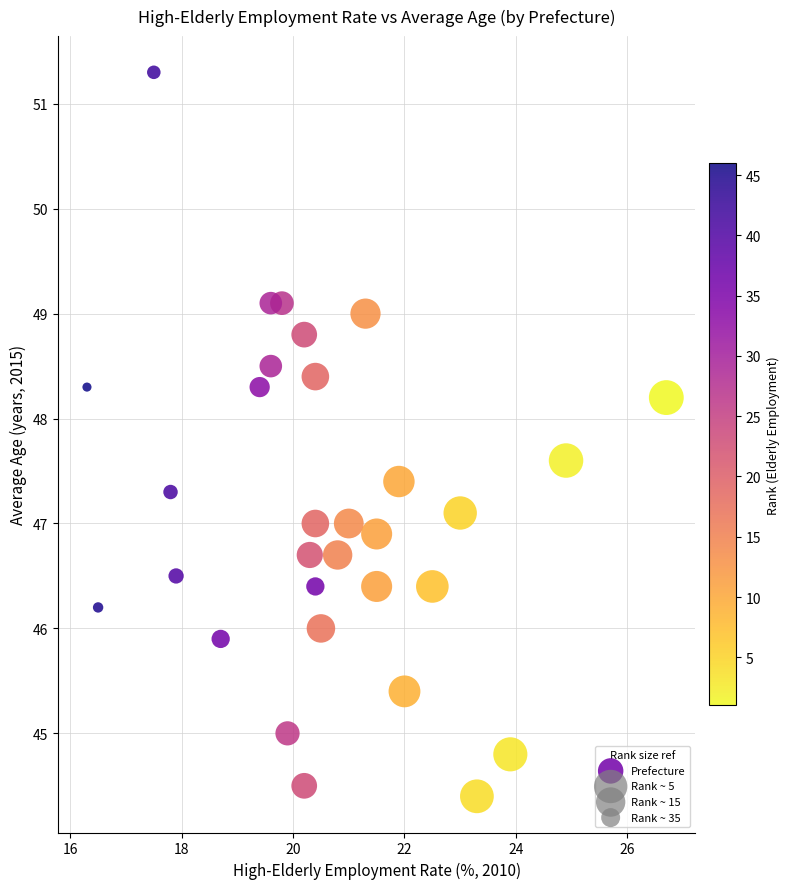

What is the range of Y values (max minus min)?

6.9